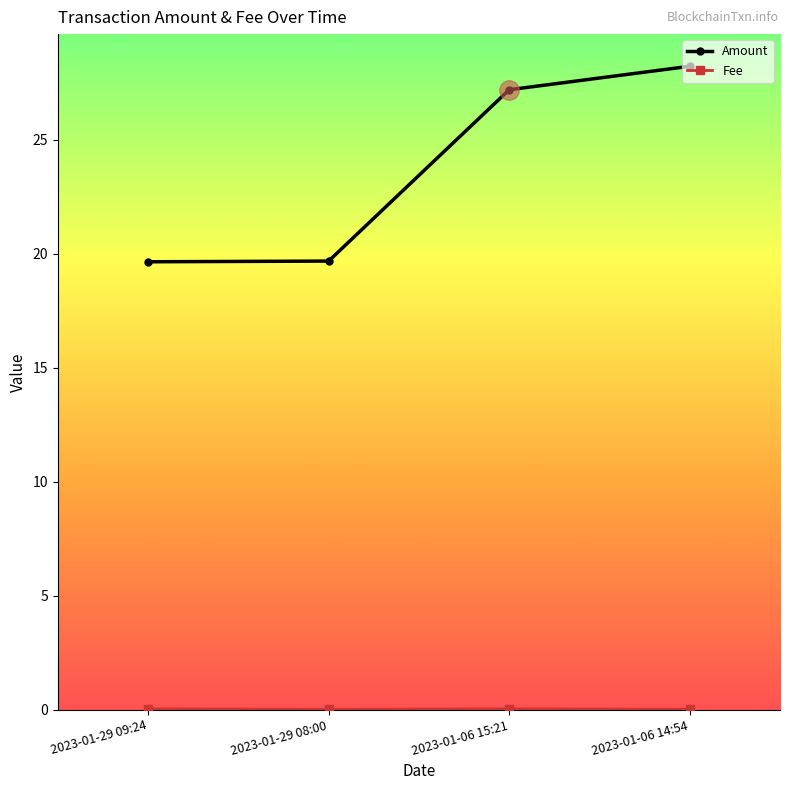

Where does the Amount series first go above 27?

2023-01-06 15:21